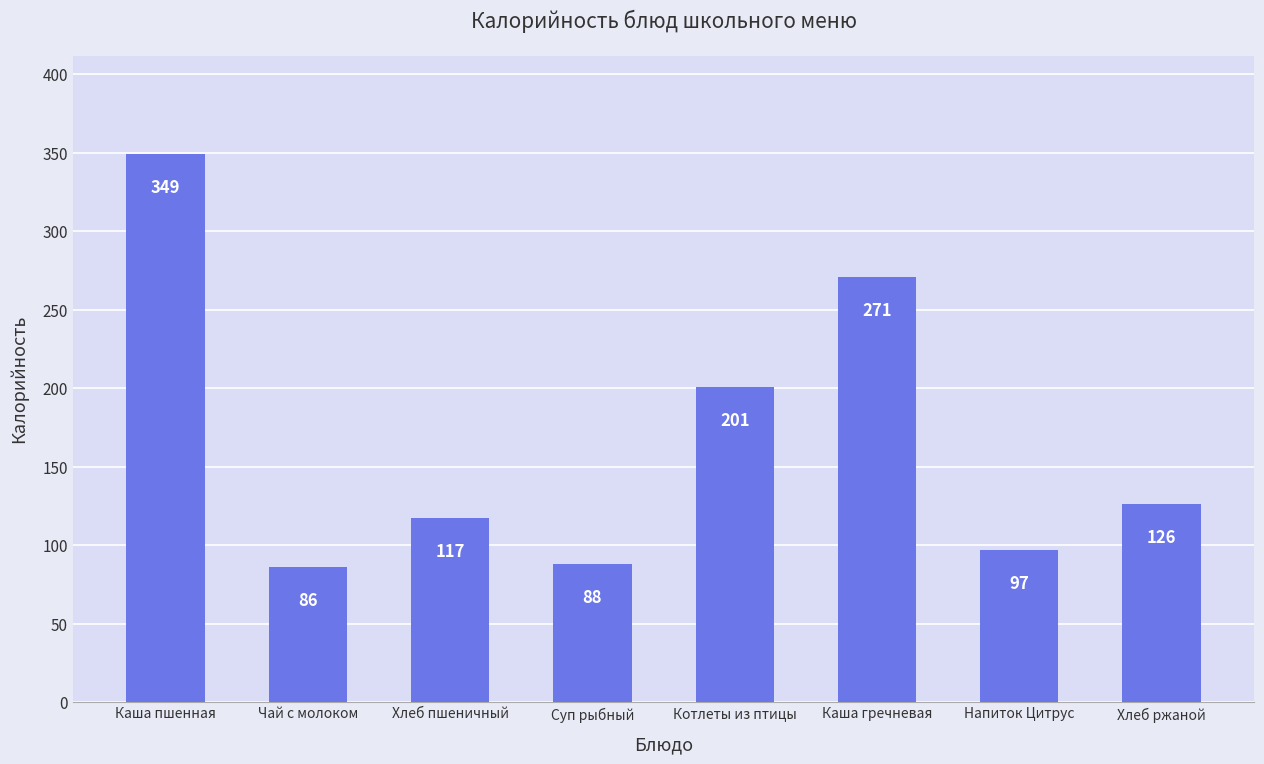

Rank the categories by value from lowest to highest.

Чай с молоком, Суп рыбный, Напиток Цитрус, Хлеб пшеничный, Хлеб ржаной, Котлеты из птицы, Каша гречневая, Каша пшенная